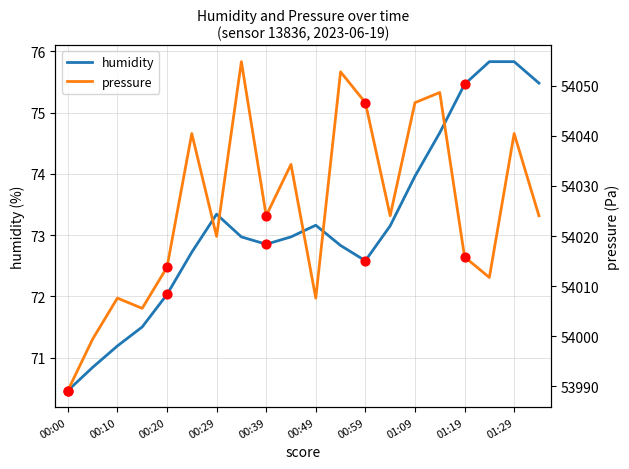

Which series reaches the maximum Y coordinate?

pressure